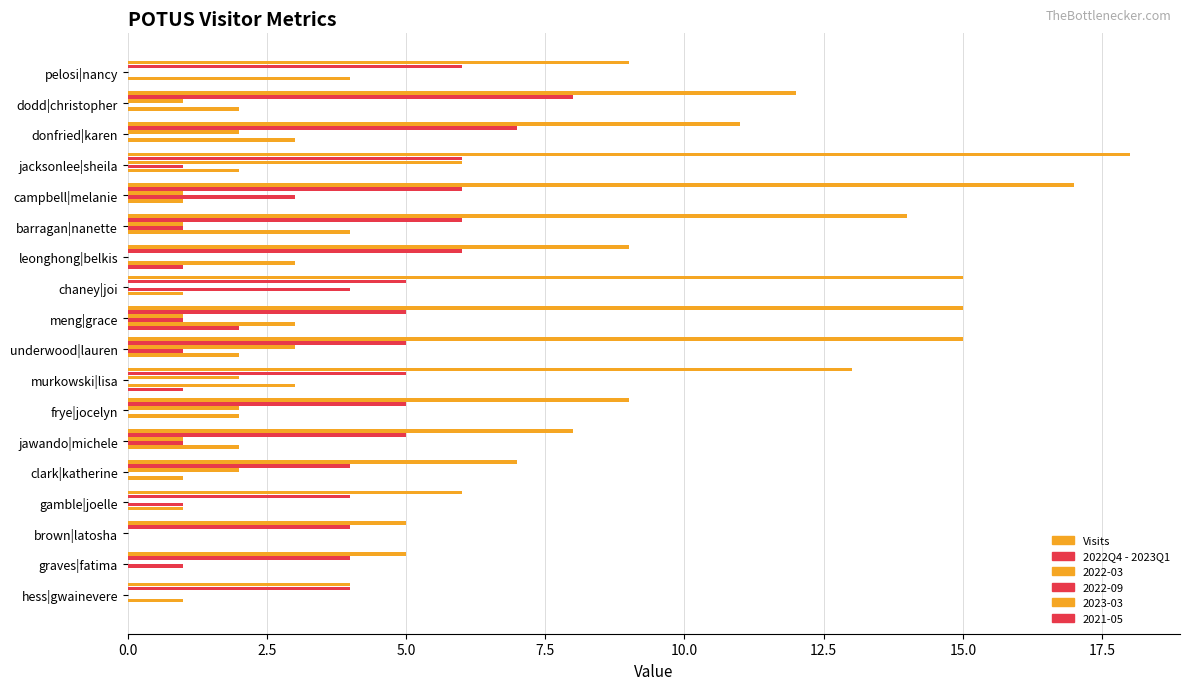

What is the average value of the Visits series?

11